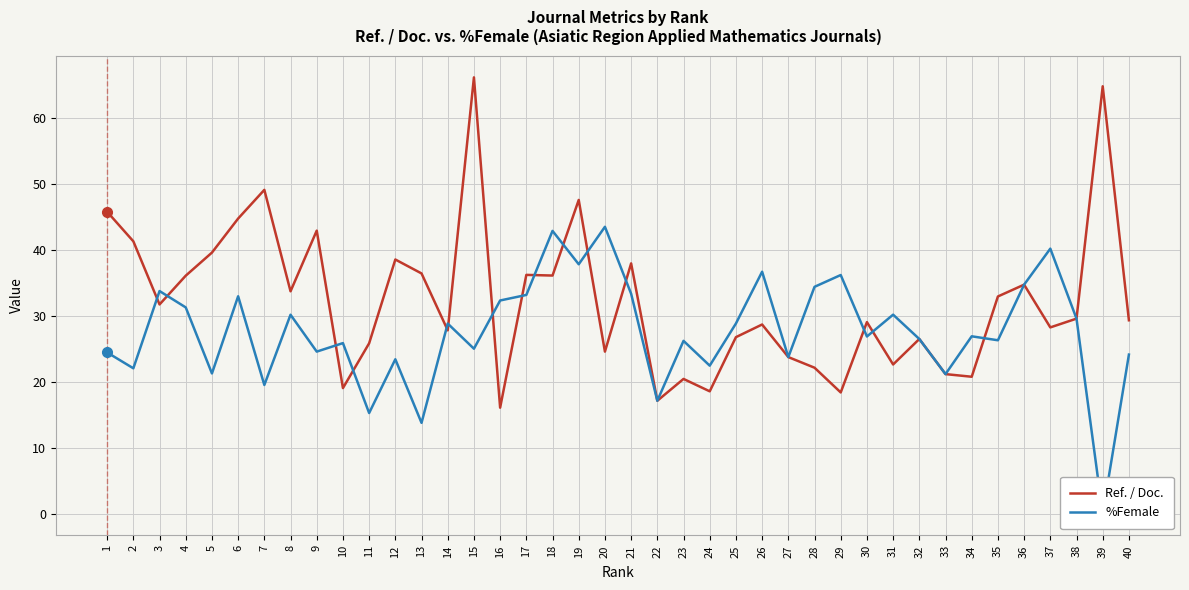

At which label does Ref. / Doc. first exceed 29?

1